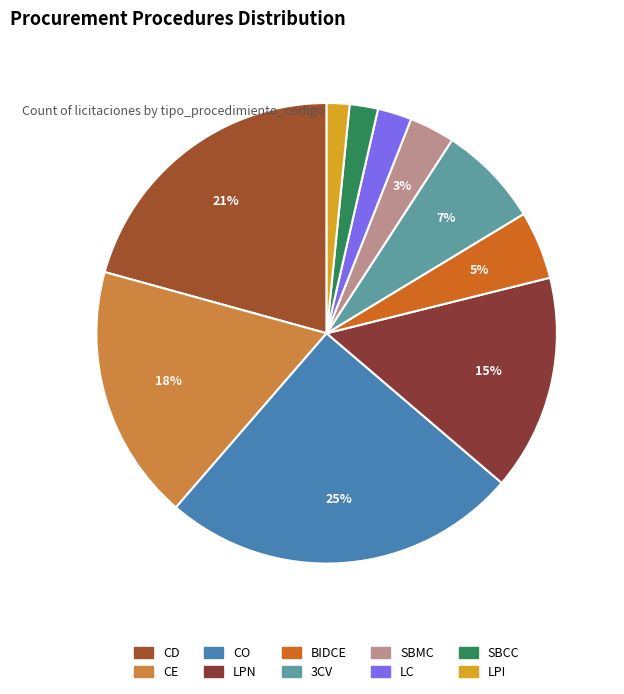

What percentage is the LPN slice, to the nearest percent?

15%